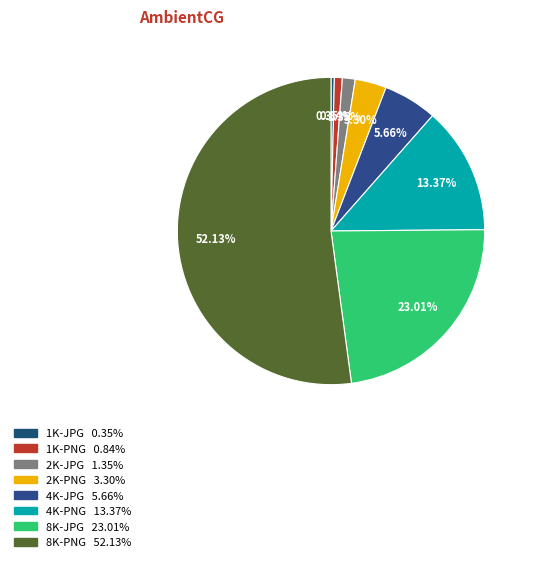

How many segments does this pie chart have?

8